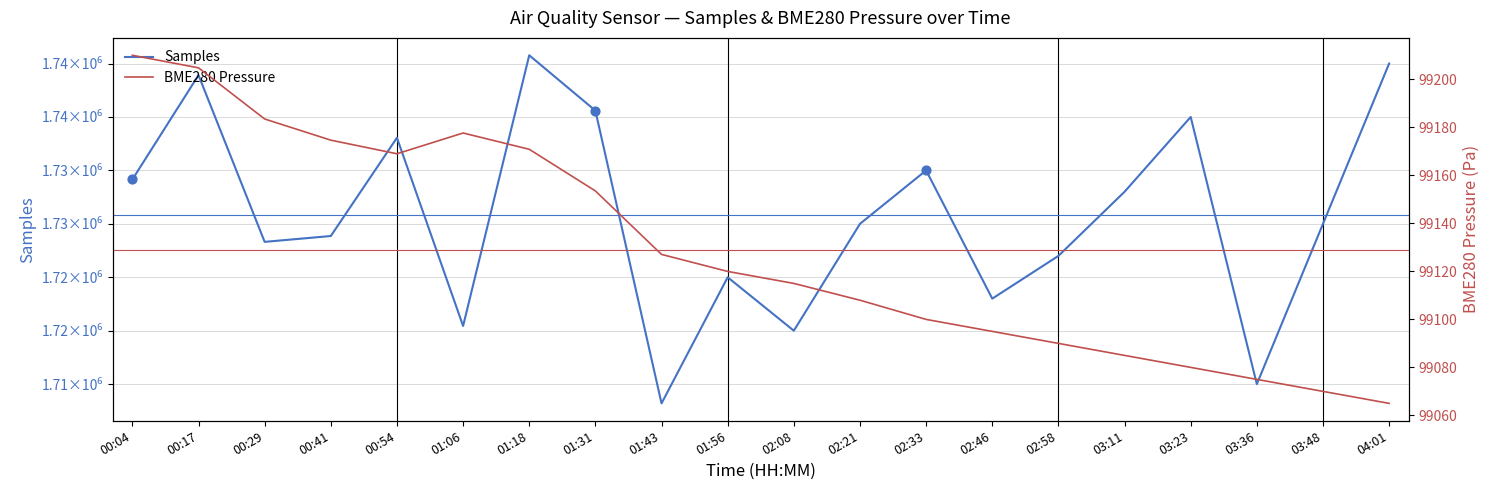

Which series has the widest spread of Y values?

Samples